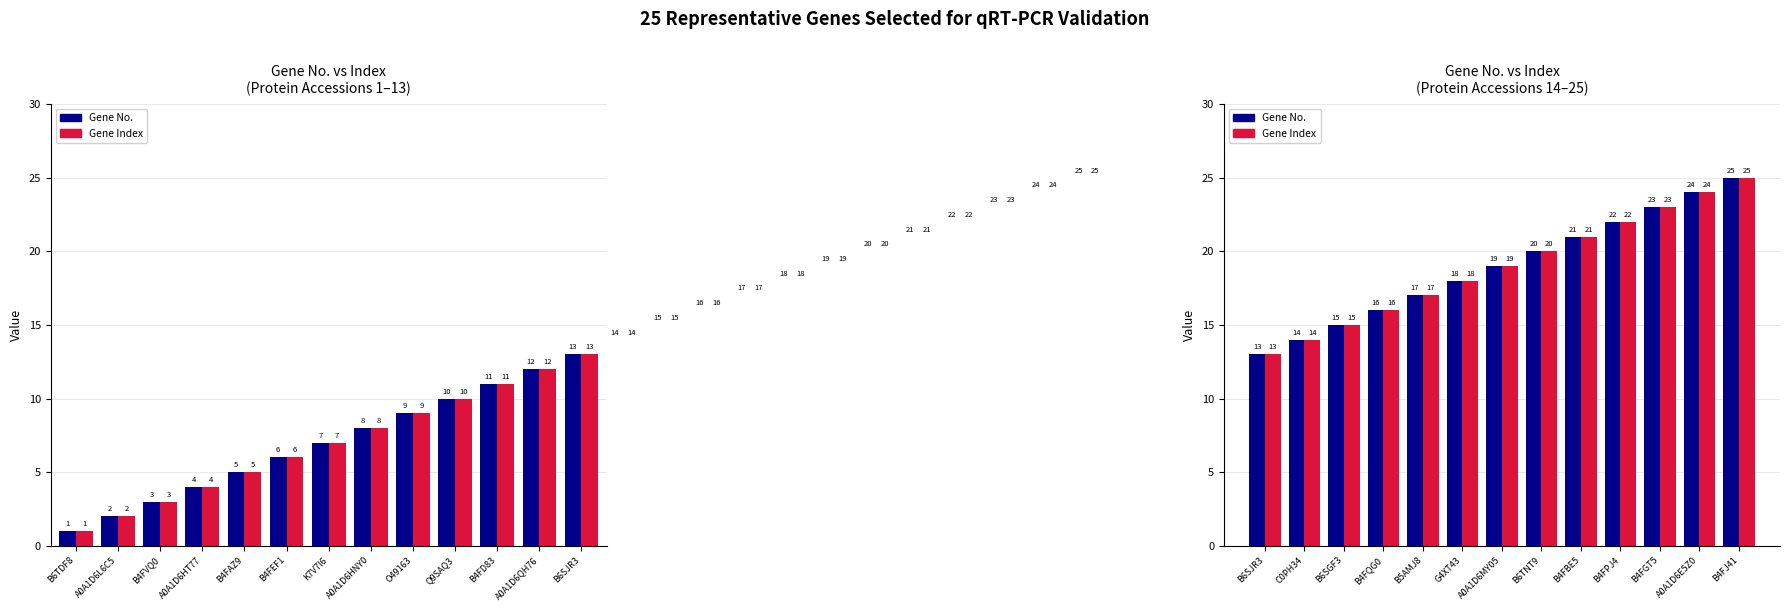

At how many categories does at least one series exceed 23?

2